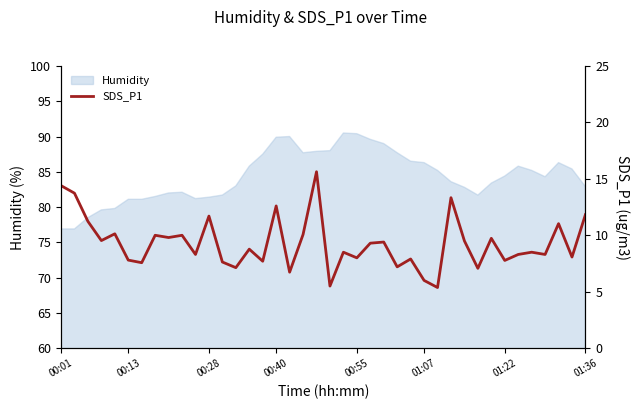

What is the value of the 40th point from the left?

11.8